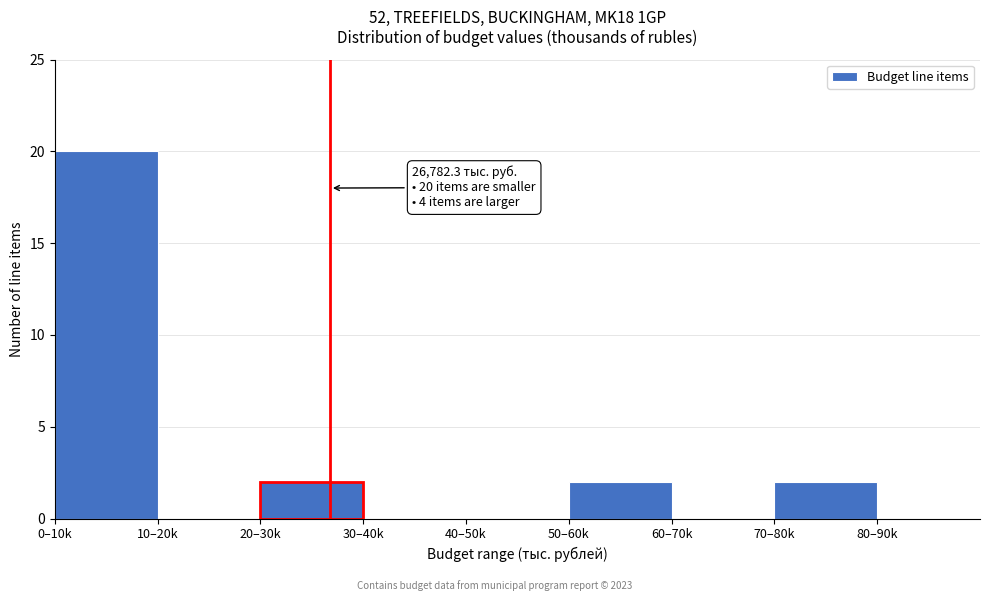

Reading right to left, transcribe all the data shown in this chart.

80–90k=0	70–80k=2	60–70k=0	50–60k=2	40–50k=0	30–40k=0	20–30k=2	10–20k=0	0–10k=20